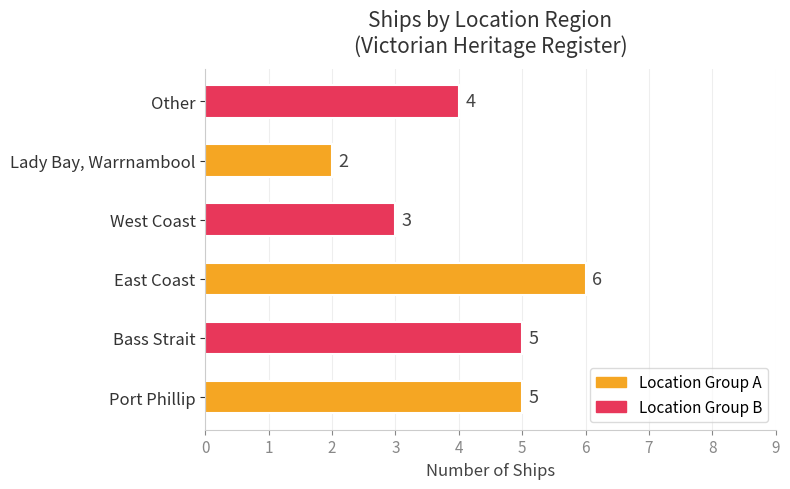

Is it true that the value at Port Phillip is 2?

False